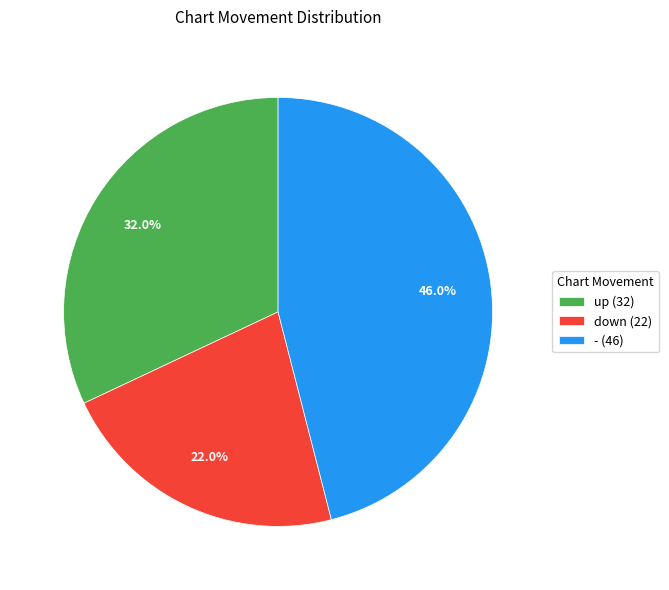

To the nearest percent, what portion does down represent?

22%